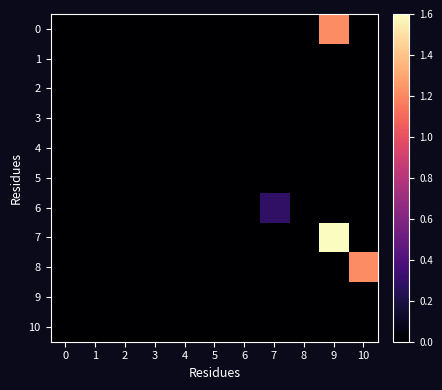

Reading left to right, extract all data points from this chart.

0: 0=0.0	1=0.0	2=0.0	3=0.0	4=0.0	5=0.0	6=0.0	7=0.0	8=0.0	9=1.2	10=0.0
1: 0=0.0	1=0.0	2=0.0	3=0.0	4=0.0	5=0.0	6=0.0	7=0.0	8=0.0	9=0.0	10=0.0
2: 0=0.0	1=0.0	2=0.0	3=0.0	4=0.0	5=0.0	6=0.0	7=0.0	8=0.0	9=0.0	10=0.0
3: 0=0.0	1=0.0	2=0.0	3=0.0	4=0.0	5=0.0	6=0.0	7=0.0	8=0.0	9=0.0	10=0.0
4: 0=0.0	1=0.0	2=0.0	3=0.0	4=0.0	5=0.0	6=0.0	7=0.0	8=0.0	9=0.0	10=0.0
5: 0=0.0	1=0.0	2=0.0	3=0.0	4=0.0	5=0.0	6=0.0	7=0.0	8=0.0	9=0.0	10=0.0
6: 0=0.0	1=0.0	2=0.0	3=0.0	4=0.0	5=0.0	6=0.0	7=0.3	8=0.0	9=0.0	10=0.0
7: 0=0.0	1=0.0	2=0.0	3=0.0	4=0.0	5=0.0	6=0.0	7=0.0	8=0.0	9=1.6	10=0.0
8: 0=0.0	1=0.0	2=0.0	3=0.0	4=0.0	5=0.0	6=0.0	7=0.0	8=0.0	9=0.0	10=1.2
9: 0=0.0	1=0.0	2=0.0	3=0.0	4=0.0	5=0.0	6=0.0	7=0.0	8=0.0	9=0.0	10=0.0
10: 0=0.0	1=0.0	2=0.0	3=0.0	4=0.0	5=0.0	6=0.0	7=0.0	8=0.0	9=0.0	10=0.0